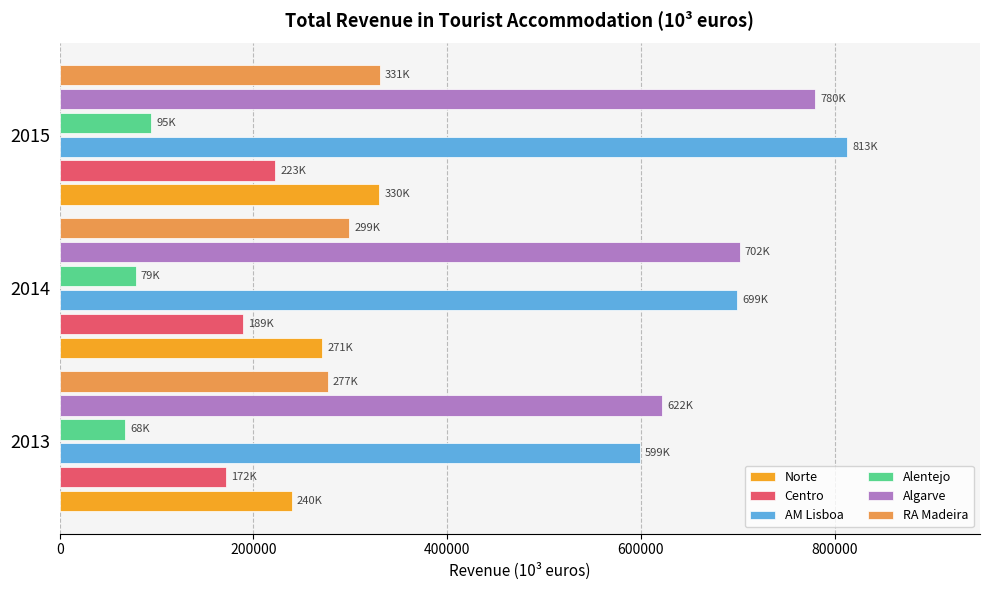

At which category is the sum across all series the highest?

2015